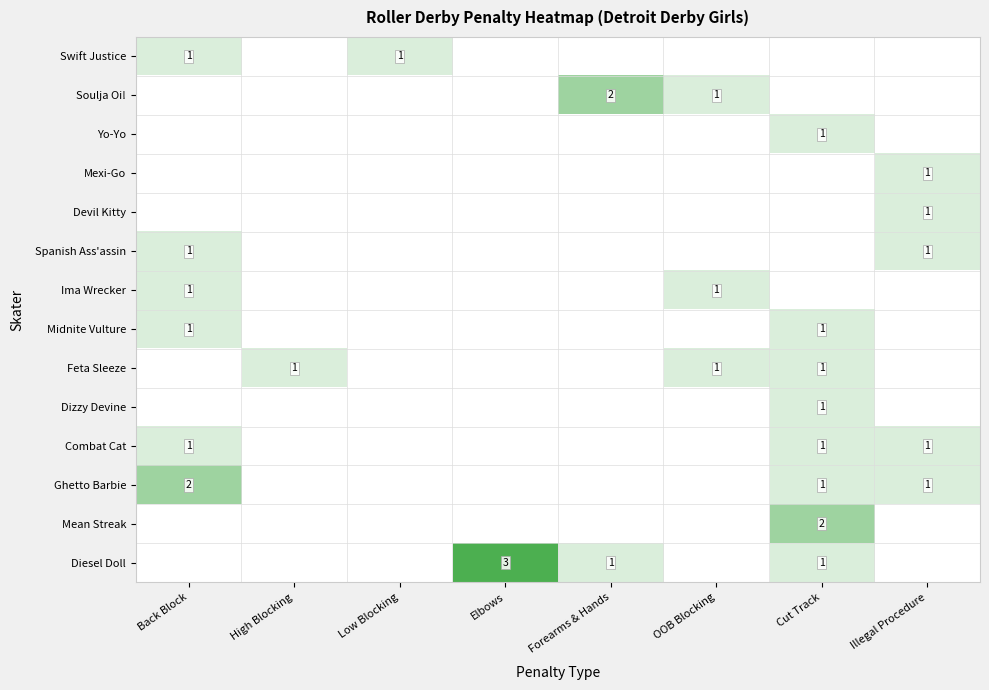

The value of Ghetto Barbie at Cut Track is 1. True or false?

True